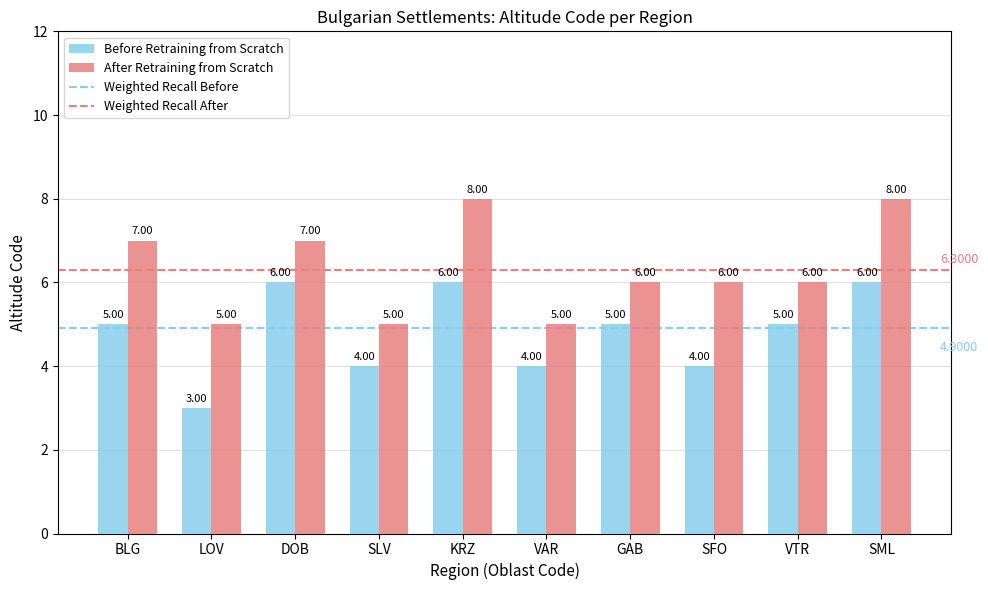

Between LOV and VAR, which series saw the biggest shift?

Before Retraining from Scratch